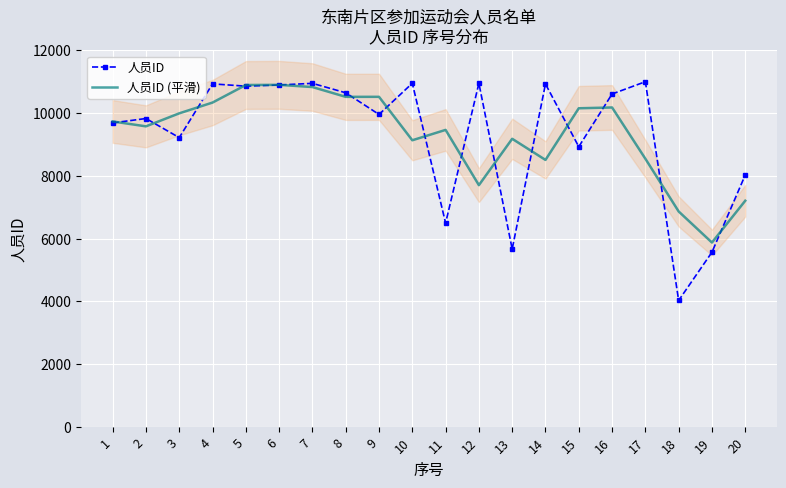

Which series has the widest spread of values?

人员ID